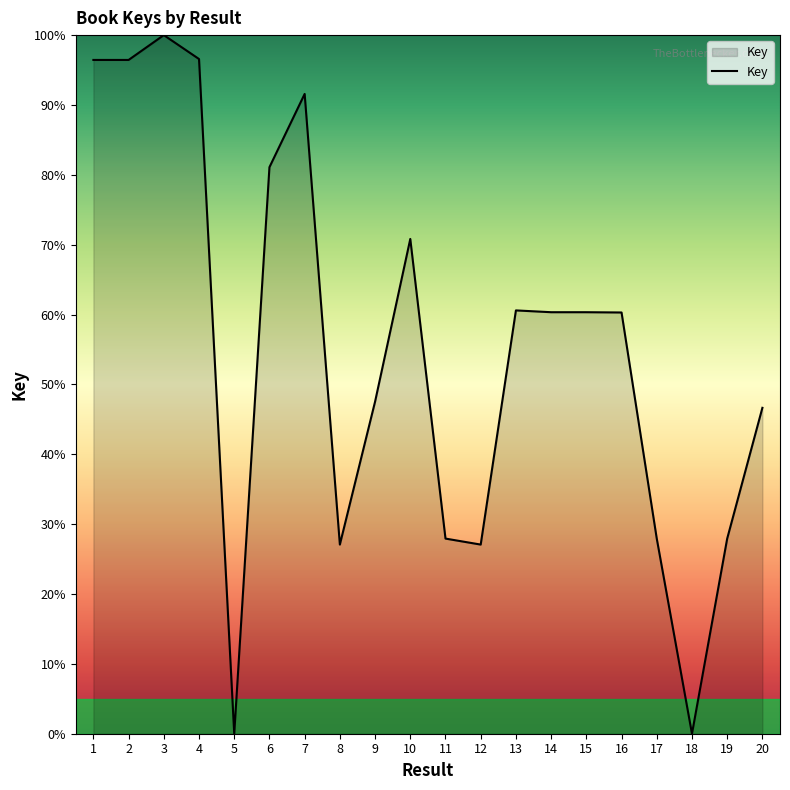

What is the ratio of the value at 1 to the value at 9?

2.0